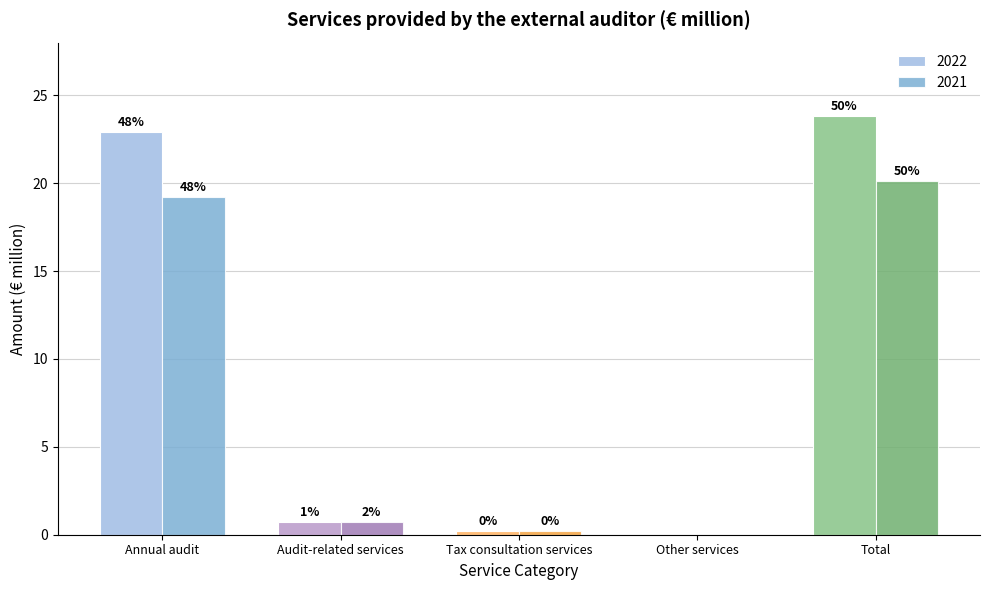

What is the difference between the 2021 values at Tax consultation services and Audit-related services?

0.5